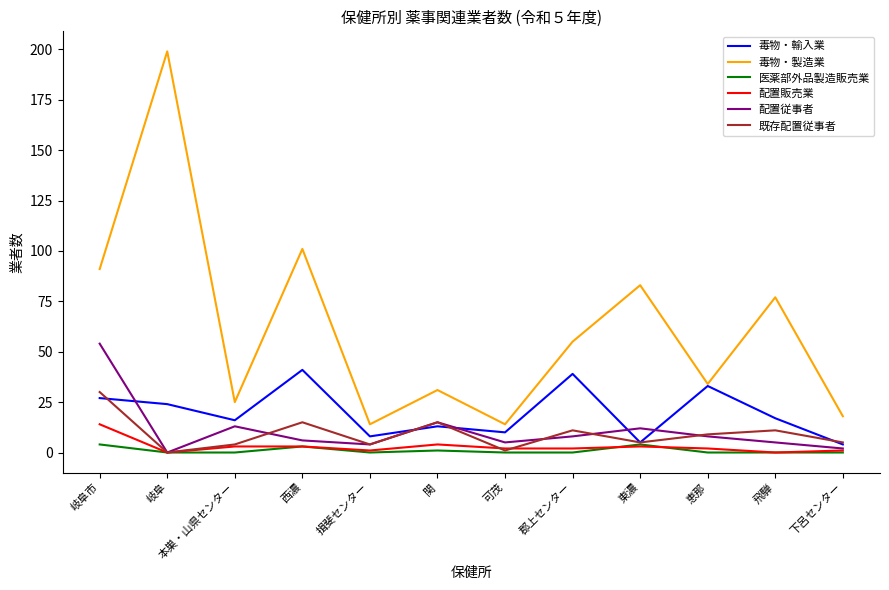

Reading left to right, what are all the values shown in this chart?

毒物・輸入業: 岐阜市=27	岐阜=24	本巣・山県センター=16	西濃=41	揖斐センター=8	関=13	可茂=10	郡上センター=39	東濃=5	恵那=33	飛騨=17	下呂センター=4
毒物・製造業: 岐阜市=91	岐阜=199	本巣・山県センター=25	西濃=101	揖斐センター=14	関=31	可茂=14	郡上センター=55	東濃=83	恵那=34	飛騨=77	下呂センター=18
医薬部外品製造販売業: 岐阜市=4	岐阜=0	本巣・山県センター=0	西濃=3	揖斐センター=0	関=1	可茂=0	郡上センター=0	東濃=4	恵那=0	飛騨=0	下呂センター=0
配置販売業: 岐阜市=14	岐阜=0	本巣・山県センター=3	西濃=3	揖斐センター=1	関=4	可茂=2	郡上センター=2	東濃=3	恵那=2	飛騨=0	下呂センター=1
配置従事者: 岐阜市=54	岐阜=0	本巣・山県センター=13	西濃=6	揖斐センター=4	関=15	可茂=5	郡上センター=8	東濃=12	恵那=8	飛騨=5	下呂センター=2
既存配置従事者: 岐阜市=30	岐阜=0	本巣・山県センター=4	西濃=15	揖斐センター=4	関=15	可茂=1	郡上センター=11	東濃=5	恵那=9	飛騨=11	下呂センター=5